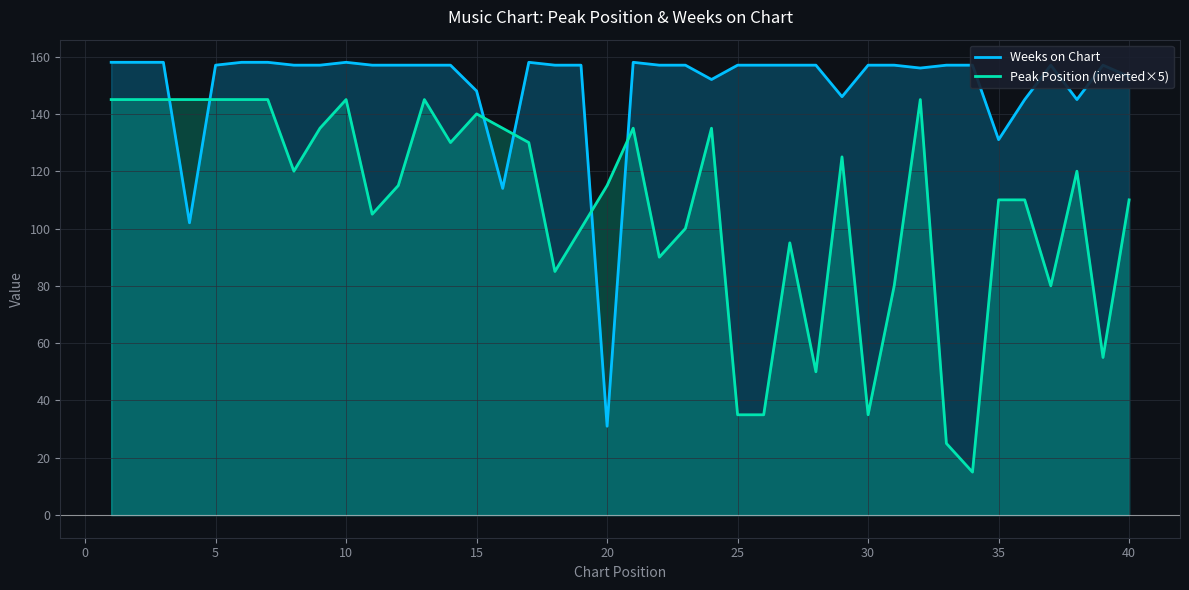

Rank the series by their average value, from lowest to highest.

Peak Position (inverted×5), Weeks on Chart